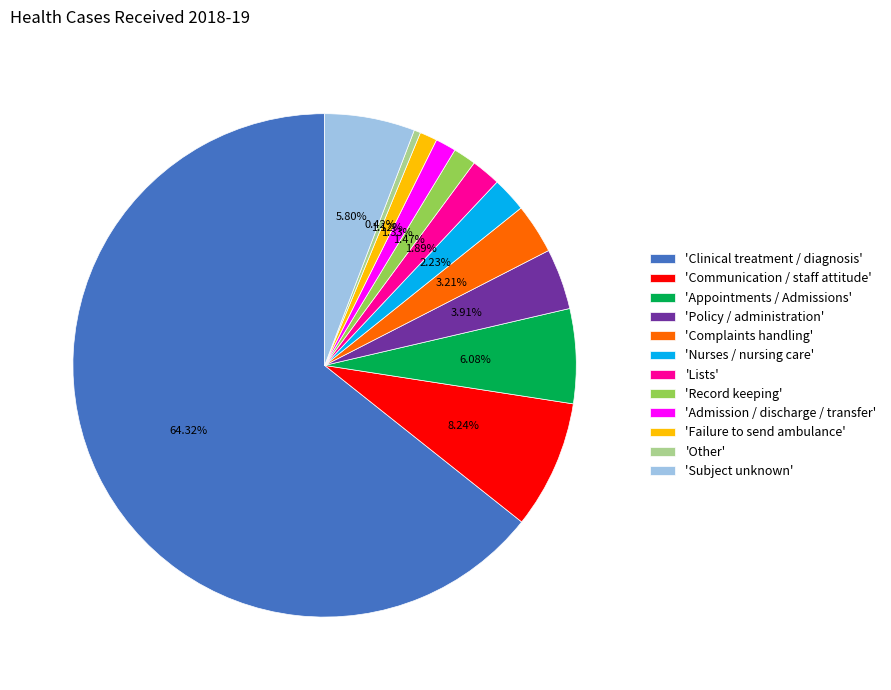

What is the largest slice in the pie chart?

'Clinical treatment / diagnosis'